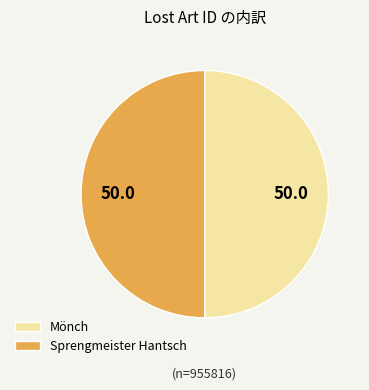

What is the ratio of the value at Sprengmeister Hantsch to the value at Mönch?

1.0